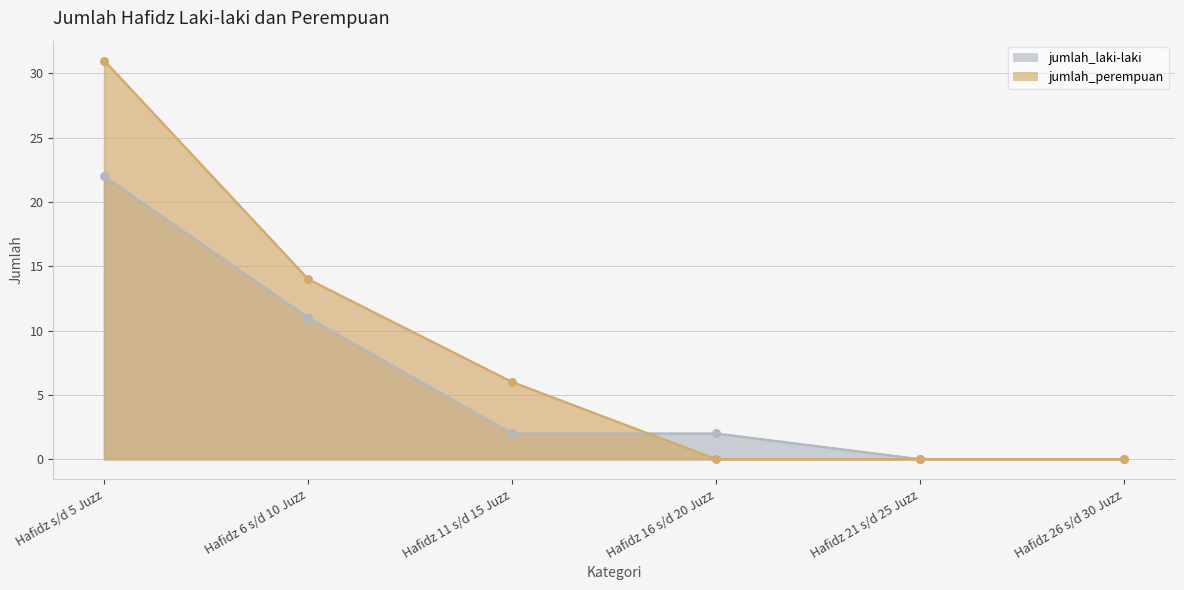

What is the total value across all series at Hafidz 16 s/d 20 Juzz?

2